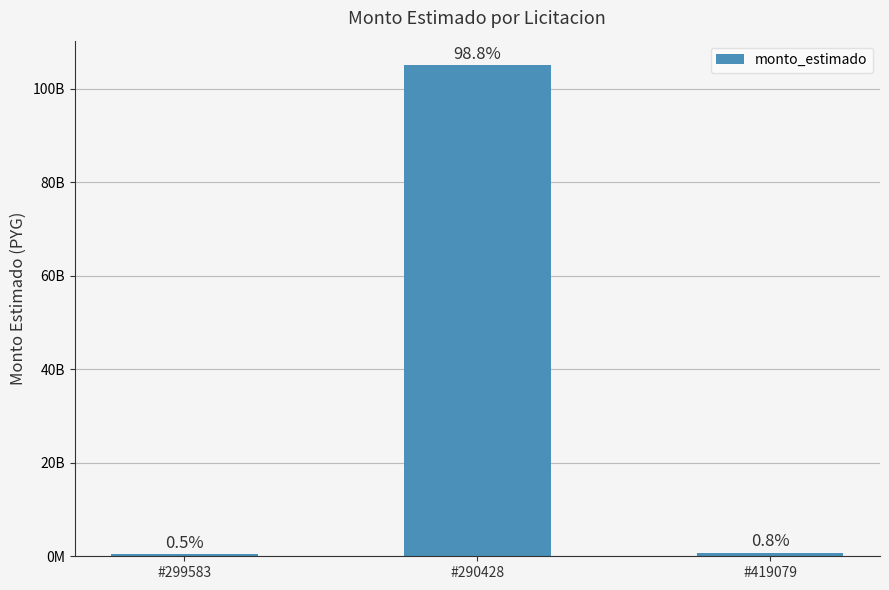

What is the difference between the maximum and minimum values?

104520000000